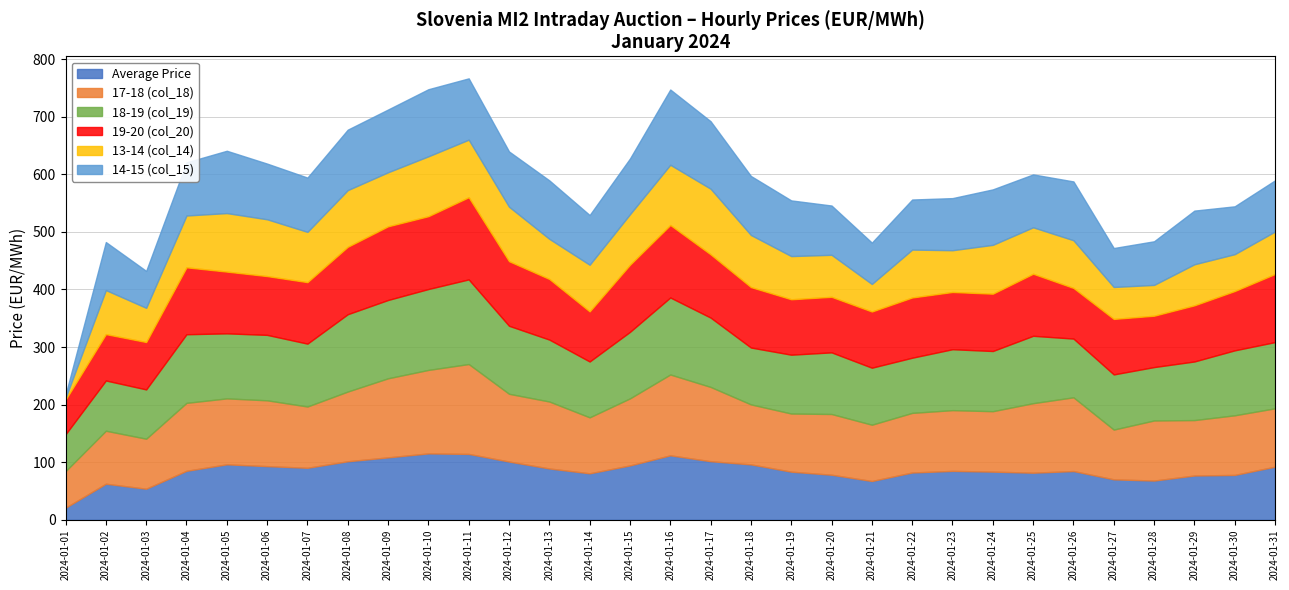

Is it true that 13-14 (col_14) equals 38.1 at 2024-01-08?

False